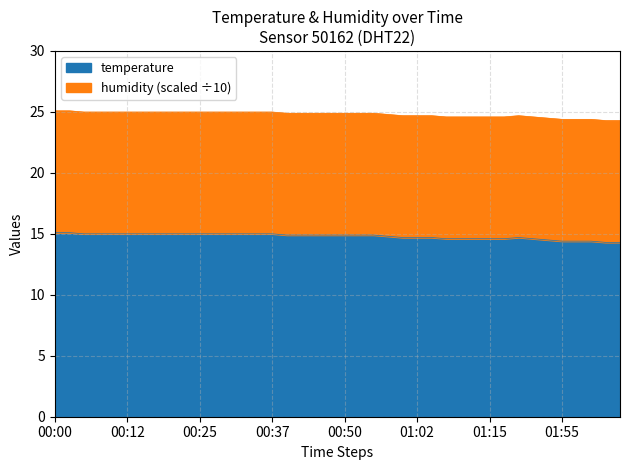

True or false: the data shows 25.0 at 00:32.

True